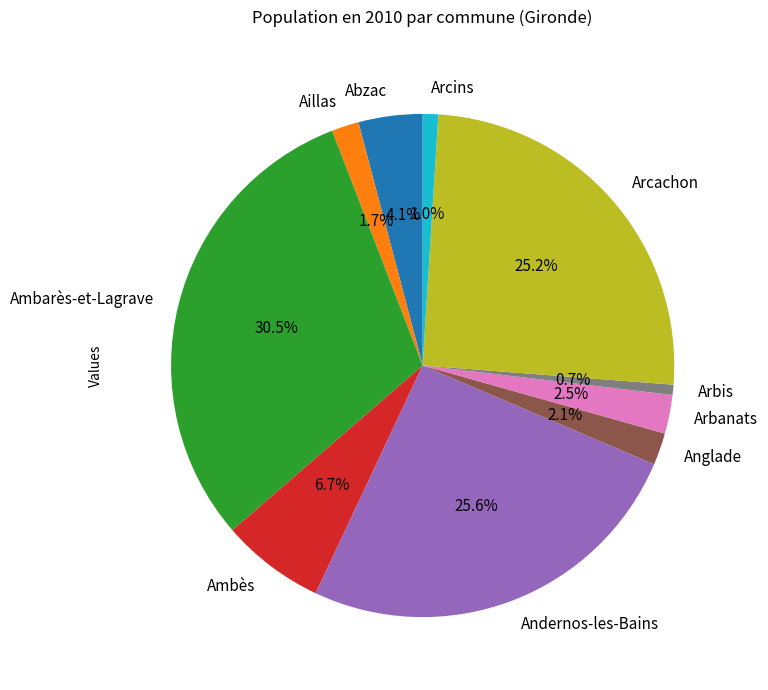

Combined, do Arbis and Aillas account for over 50%?

No